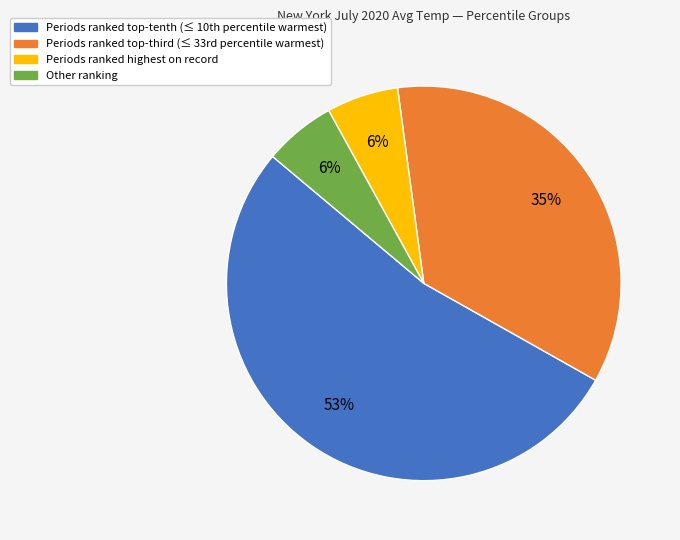

Is there a majority slice in this chart?

Yes